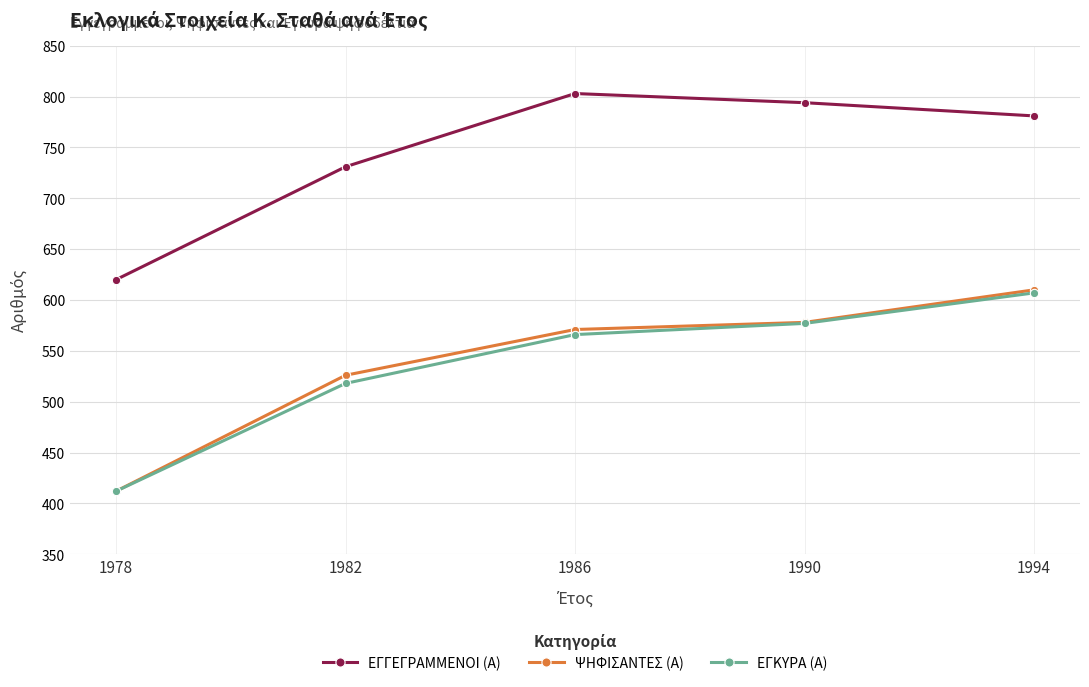

Between 1982 and 1990, which series saw the biggest shift?

ΕΓΓΕΓΡΑΜΜΕΝΟΙ (Α)